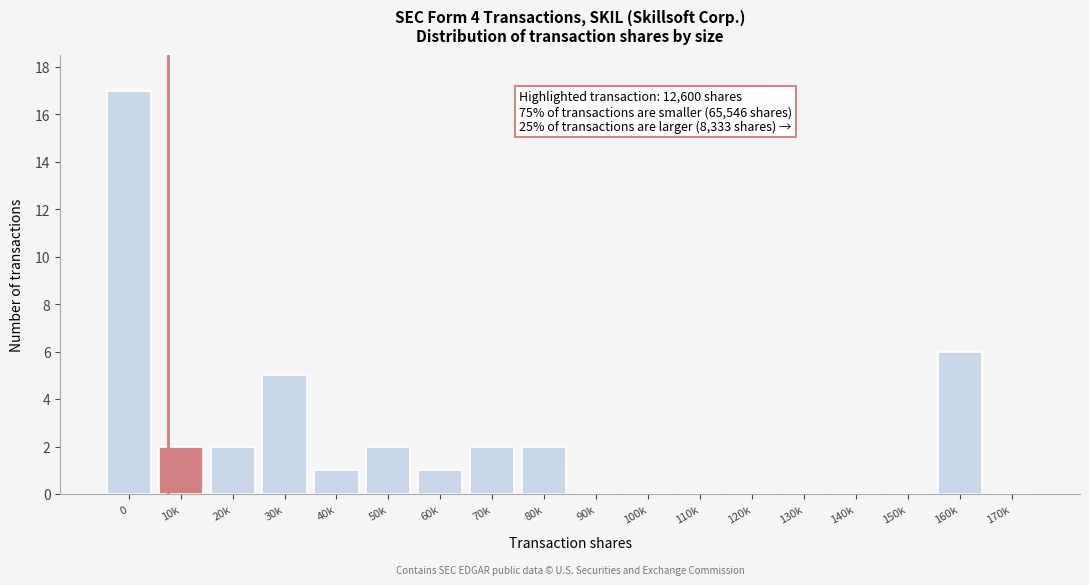

Reading left to right, transcribe all the data shown in this chart.

0=17	10k=2	20k=2	30k=5	40k=1	50k=2	60k=1	70k=2	80k=2	90k=0	100k=0	110k=0	120k=0	130k=0	140k=0	150k=0	160k=6	170k=0